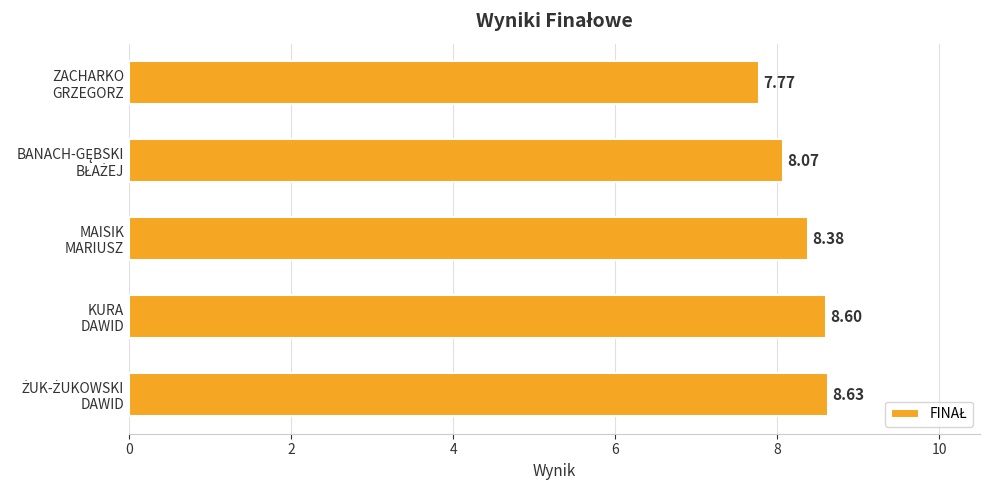

What is the average value?

8.3